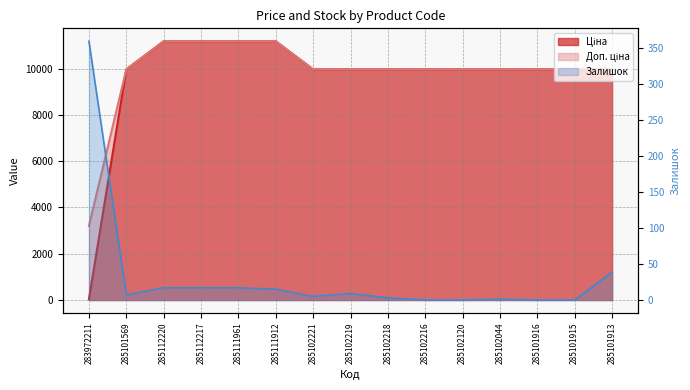

What is the label of the 8th point from the left?

285102219